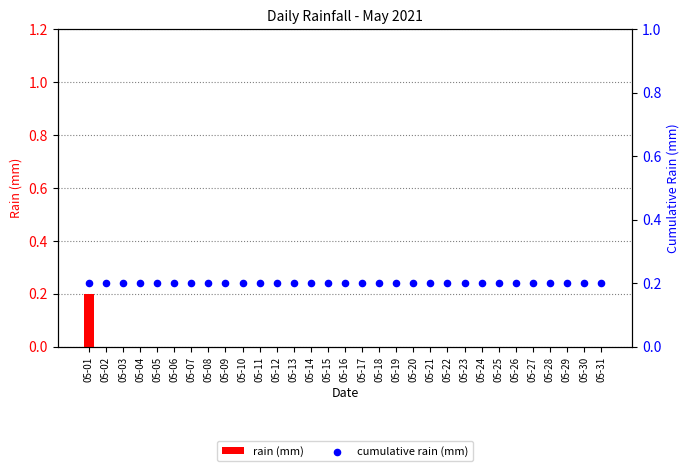

Is the value of rain (mm) at 05-26 greater than the value of cumulative rain (mm) at 05-13?

No